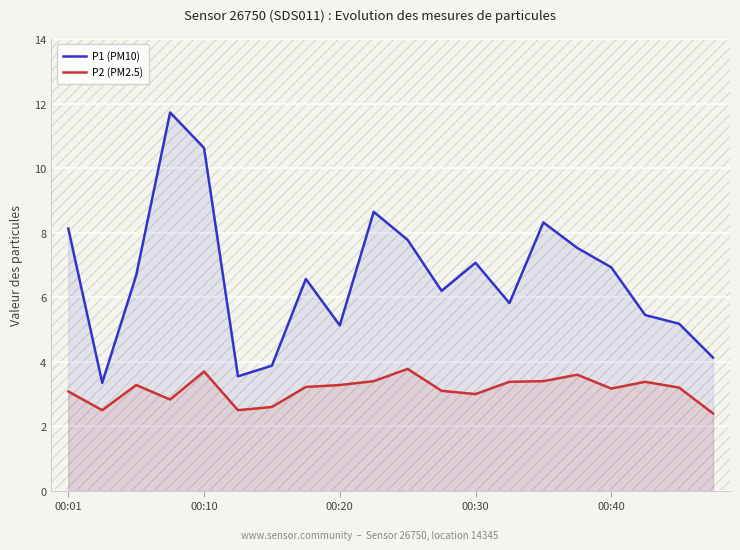

At which label does P1 (PM10) first exceed 6?

00:01